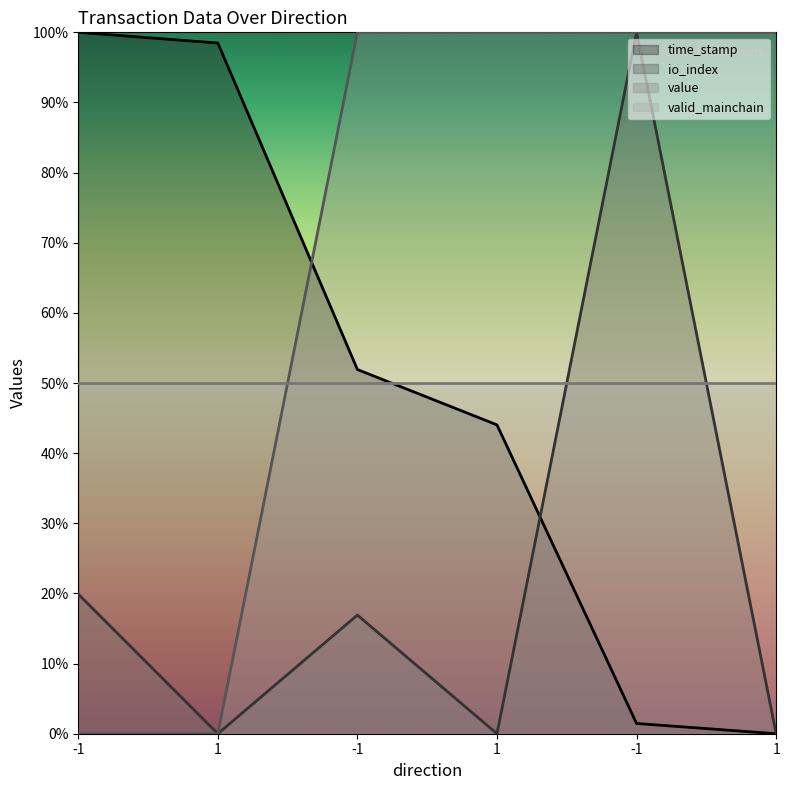

The time_stamp series shows 0.7 at 1. True or false?

False